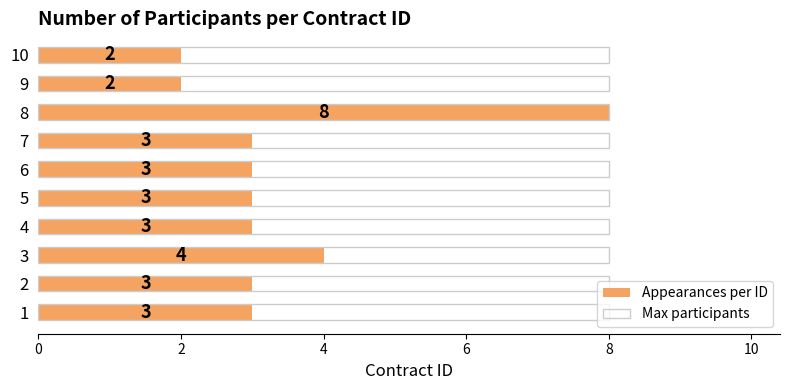

How many data points does each series have?

10